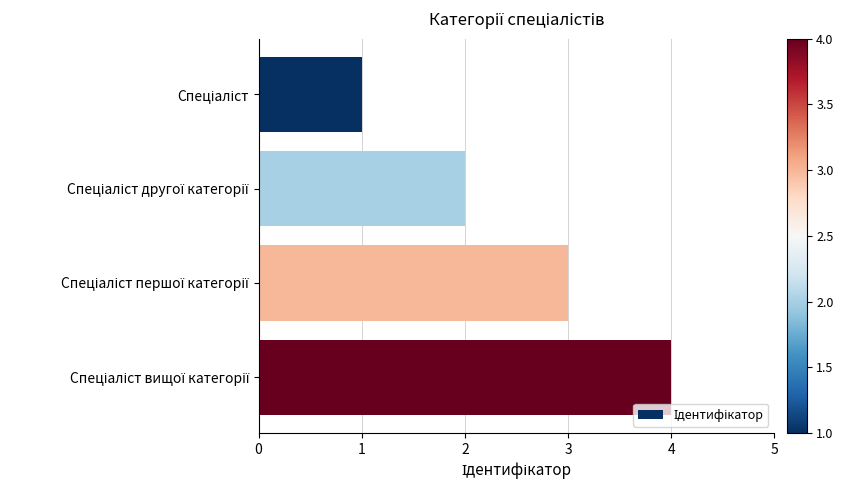

What is the sum of all values?

10